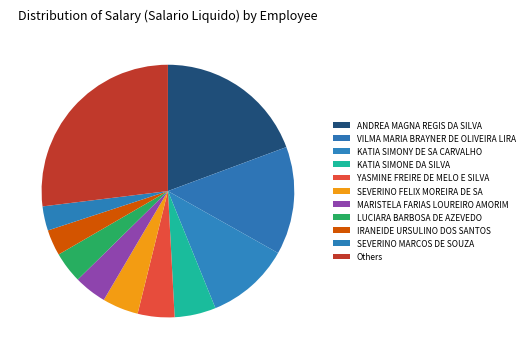

The IRANEIDE URSULINO DOS SANTOS slice represents 3% of the pie. True or false?

True